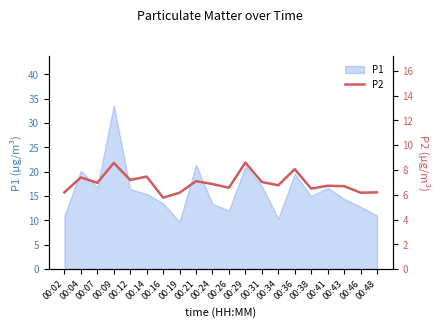

Where is the first local maximum?

00:04